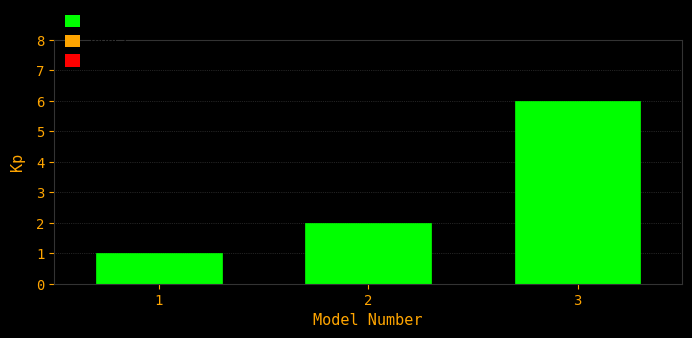

Over which range of the x-axis is the bar tallest?

2.5 to 3.5